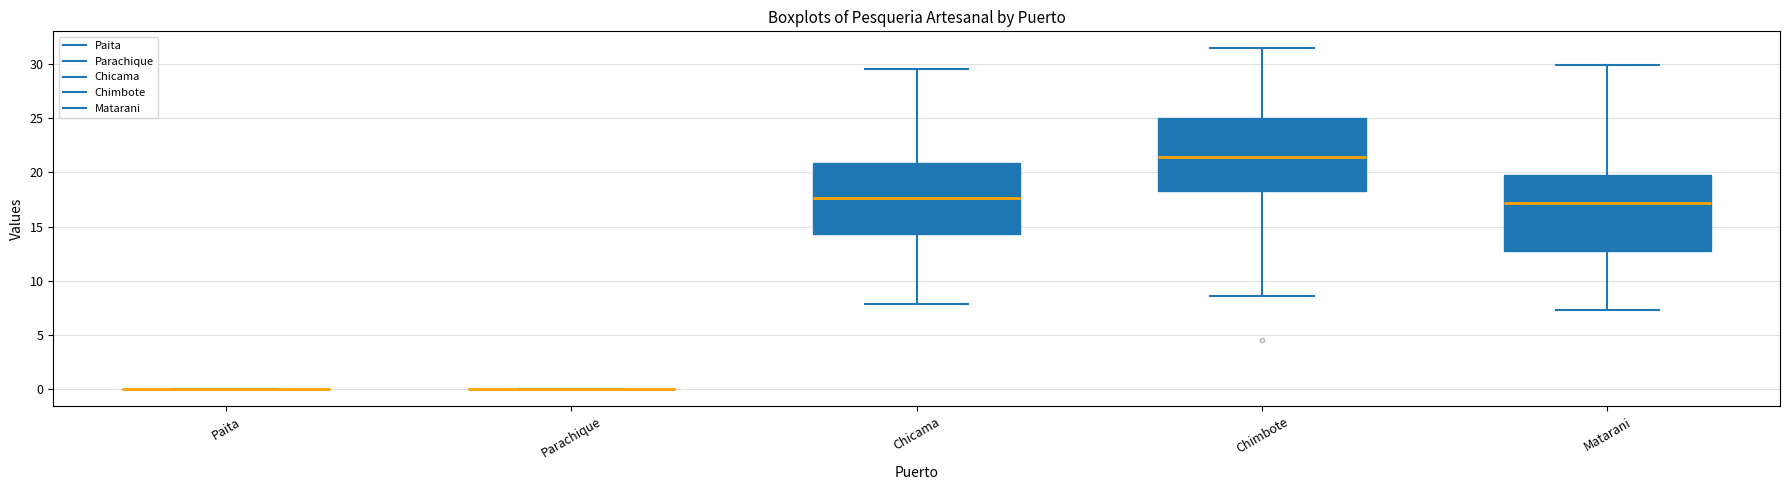

Reading left to right, read every box against the y-axis: the position of its median line, the range the box covers, and the ends of its whiskers. The values are not printed on the chart, so give them approximately, as read against the axis.

Paita: box collapsed to a line at 0.0, whiskers 0.0 to 0.0
Parachique: box collapsed to a line at 0.0, whiskers 0.0 to 0.0
Chicama: median 17.5, box 14.5 to 21.0, whiskers 8.0 to 29.5
Chimbote: median 21.5, box 18.5 to 25.0, whiskers 8.5 to 31.5
Matarani: median 17.0, box 13.0 to 20.0, whiskers 7.5 to 30.0